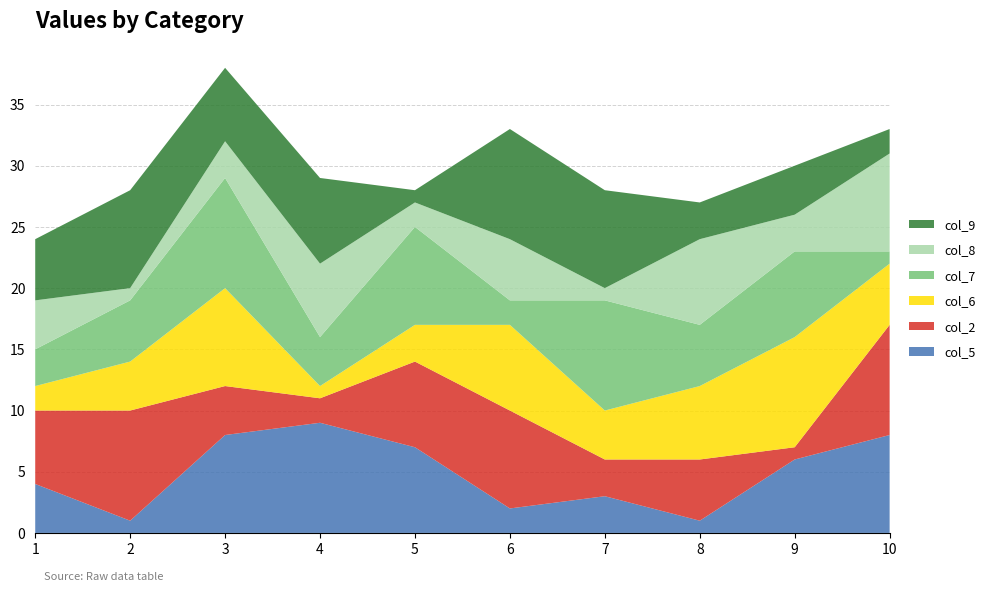

Reading left to right, what are all the values shown in this chart?

col_5: 1=4	2=1	3=8	4=9	5=7	6=2	7=3	8=1	9=6	9=8
col_2: 1=6	2=9	3=4	4=2	5=7	6=8	7=3	8=5	9=1	9=9
col_6: 1=2	2=4	3=8	4=1	5=3	6=7	7=4	8=6	9=9	9=5
col_7: 1=3	2=5	3=9	4=4	5=8	6=2	7=9	8=5	9=7	9=1
col_8: 1=4	2=1	3=3	4=6	5=2	6=5	7=1	8=7	9=3	9=8
col_9: 1=5	2=8	3=6	4=7	5=1	6=9	7=8	8=3	9=4	9=2